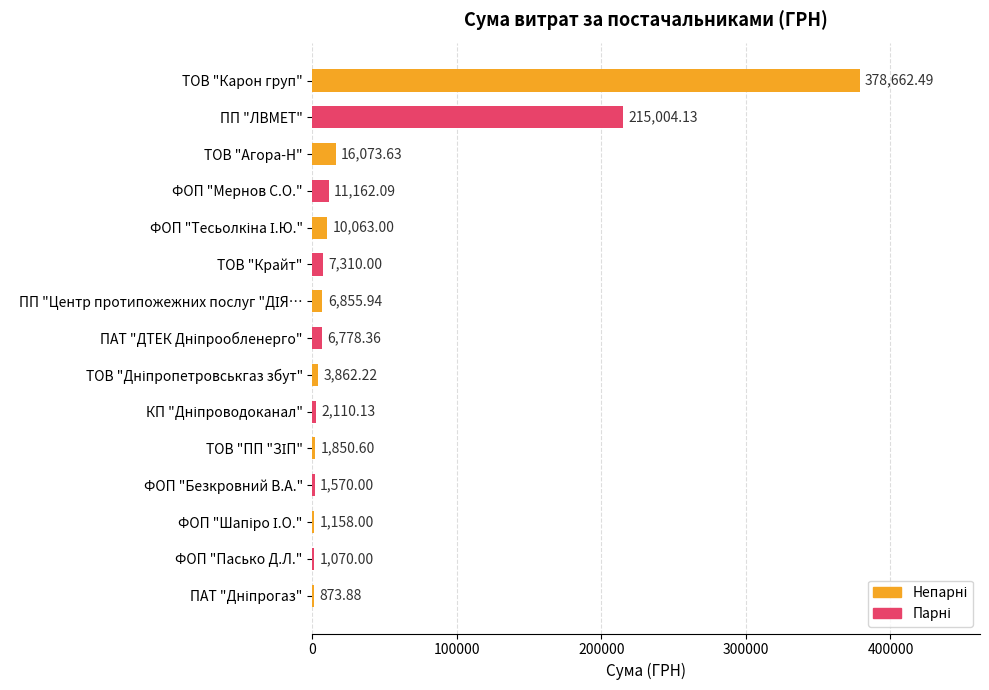

What is the average value?

44293.6